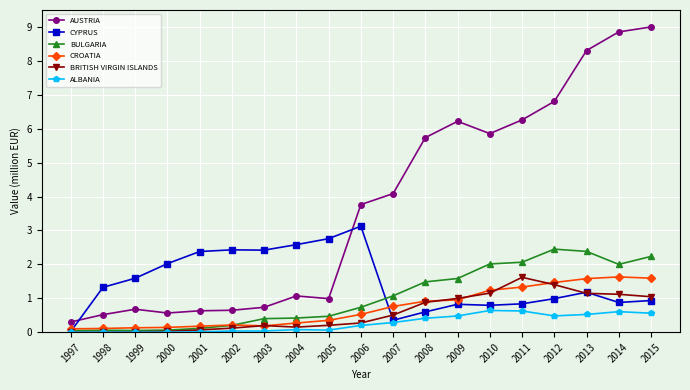

Read the CYPRUS value at 2012.

1.0